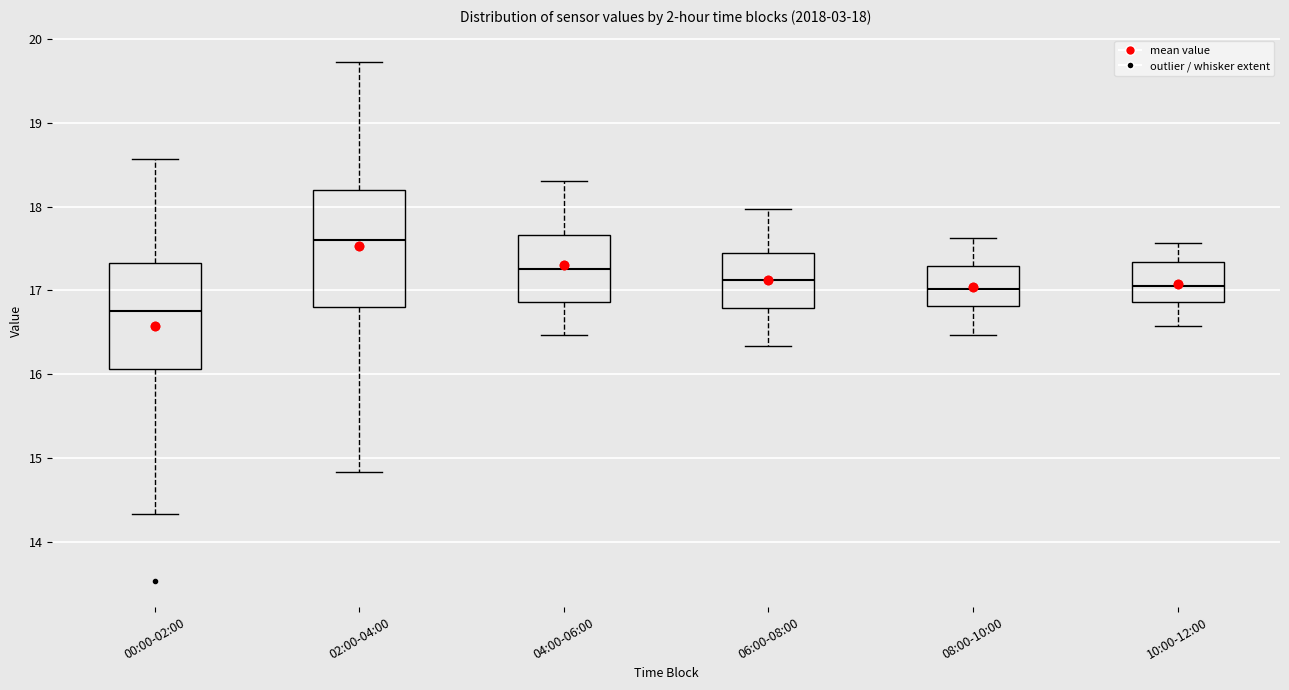

Which box has the highest median line?

02:00-04:00